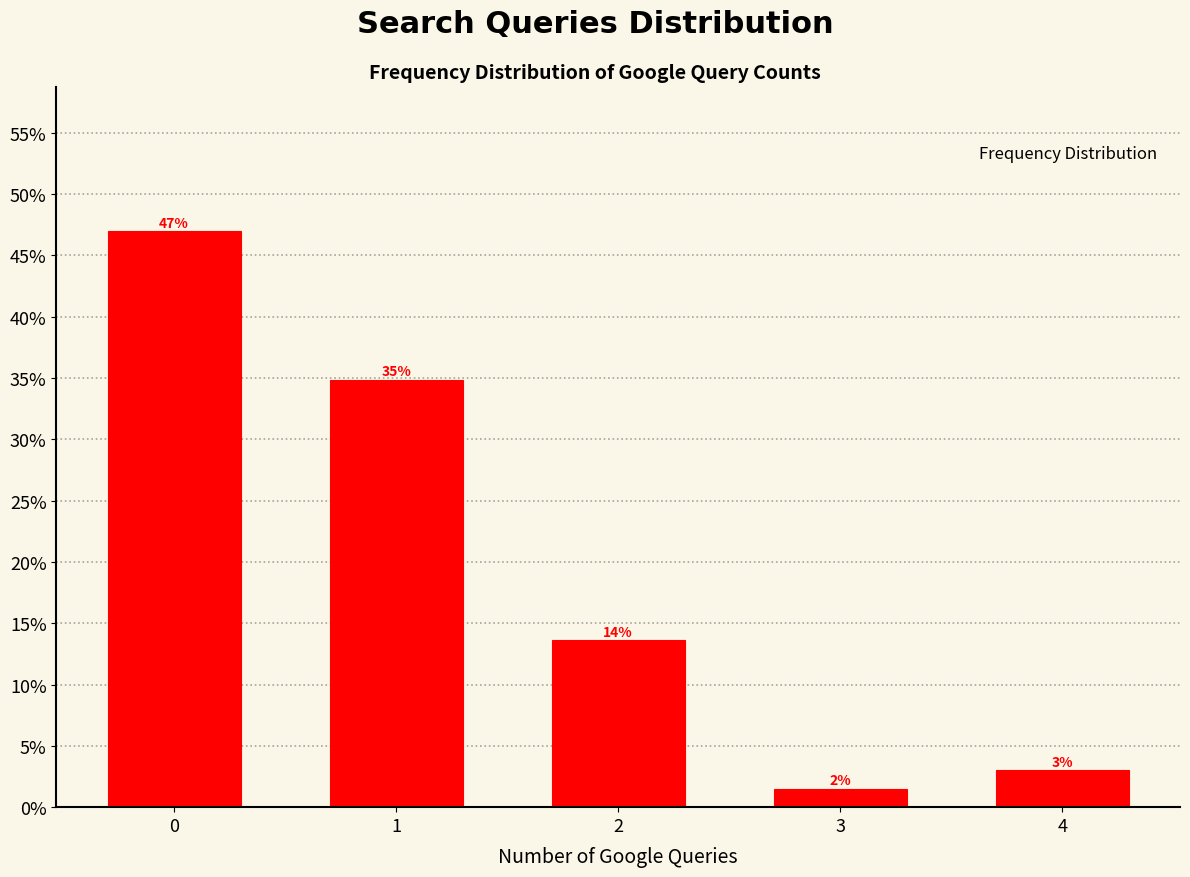

What is the maximum value shown in the chart?

47.0